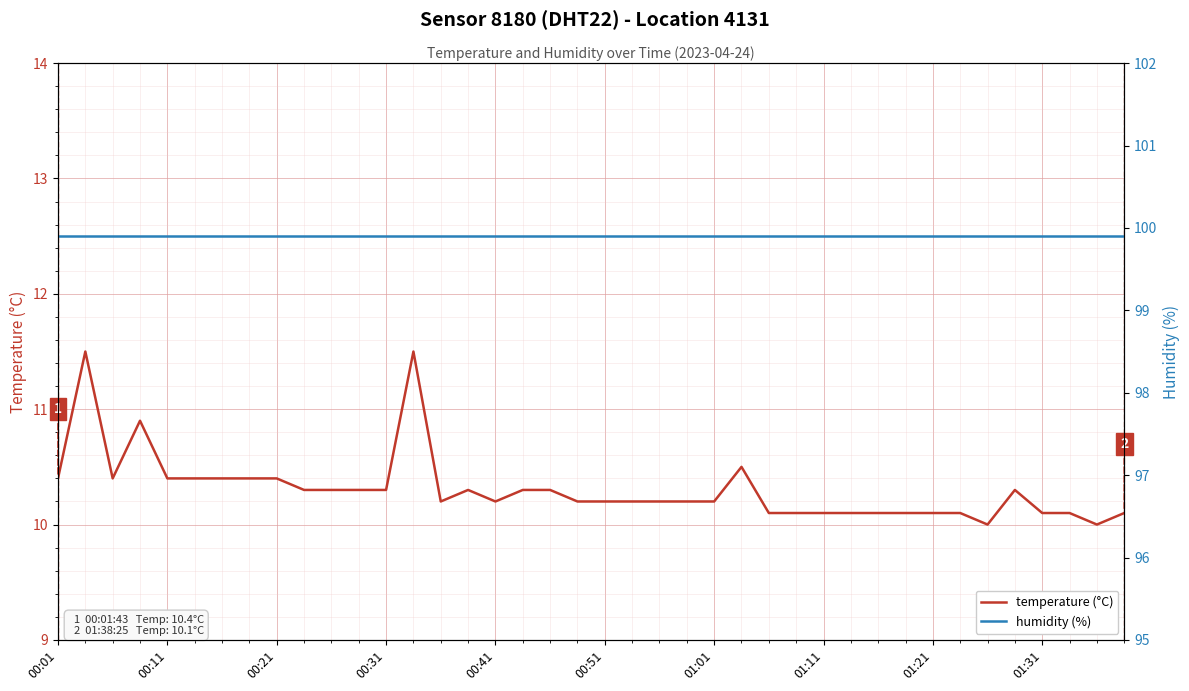

How many lines are shown in the chart?

2